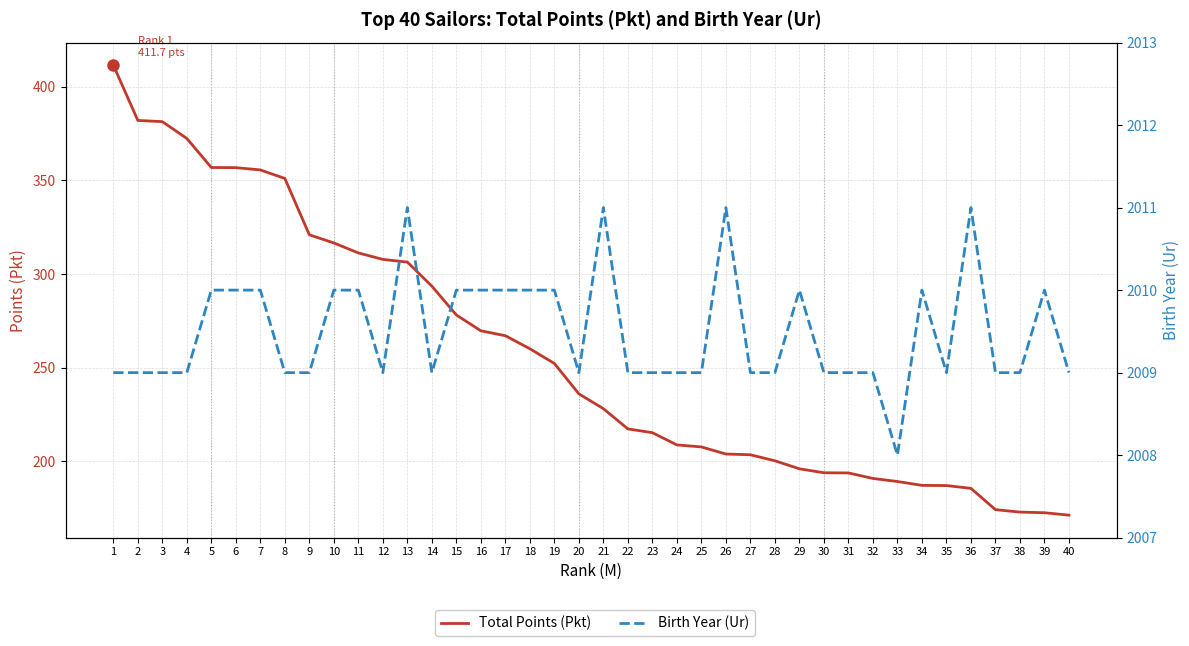

Does the chart display data point markers on the line(s)?

No